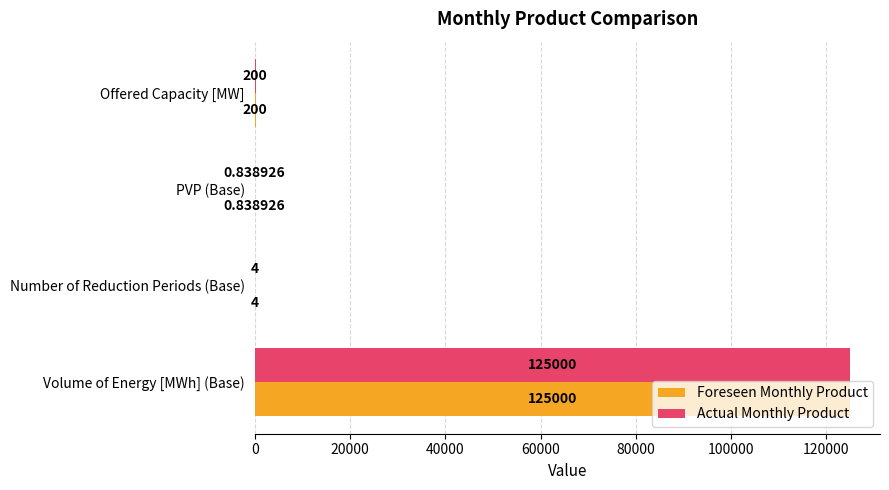

Where is Actual Monthly Product nearest to the value 62500?

Offered Capacity [MW]